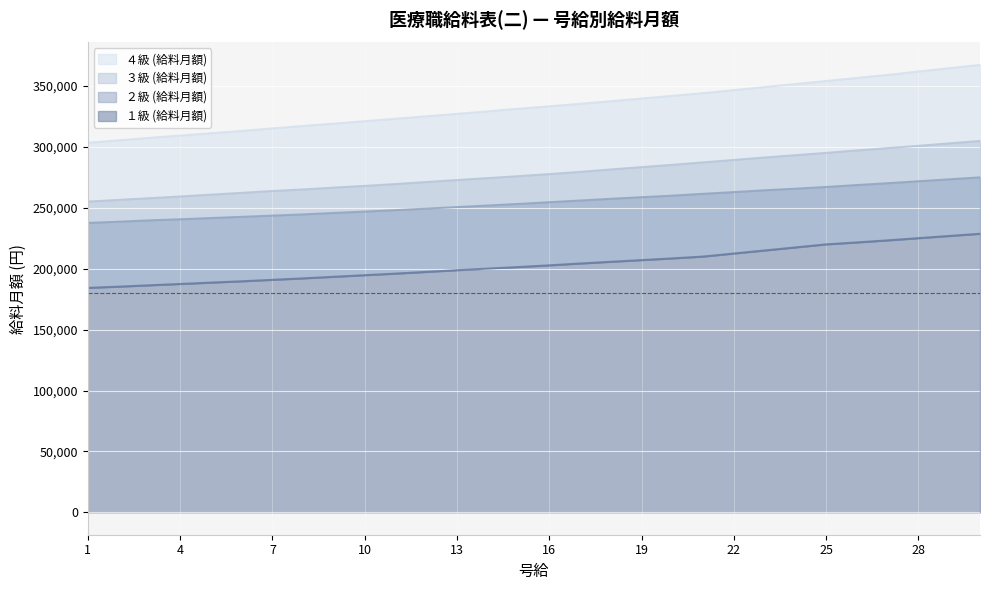

Which series has the widest spread of values?

４級 (給料月額)